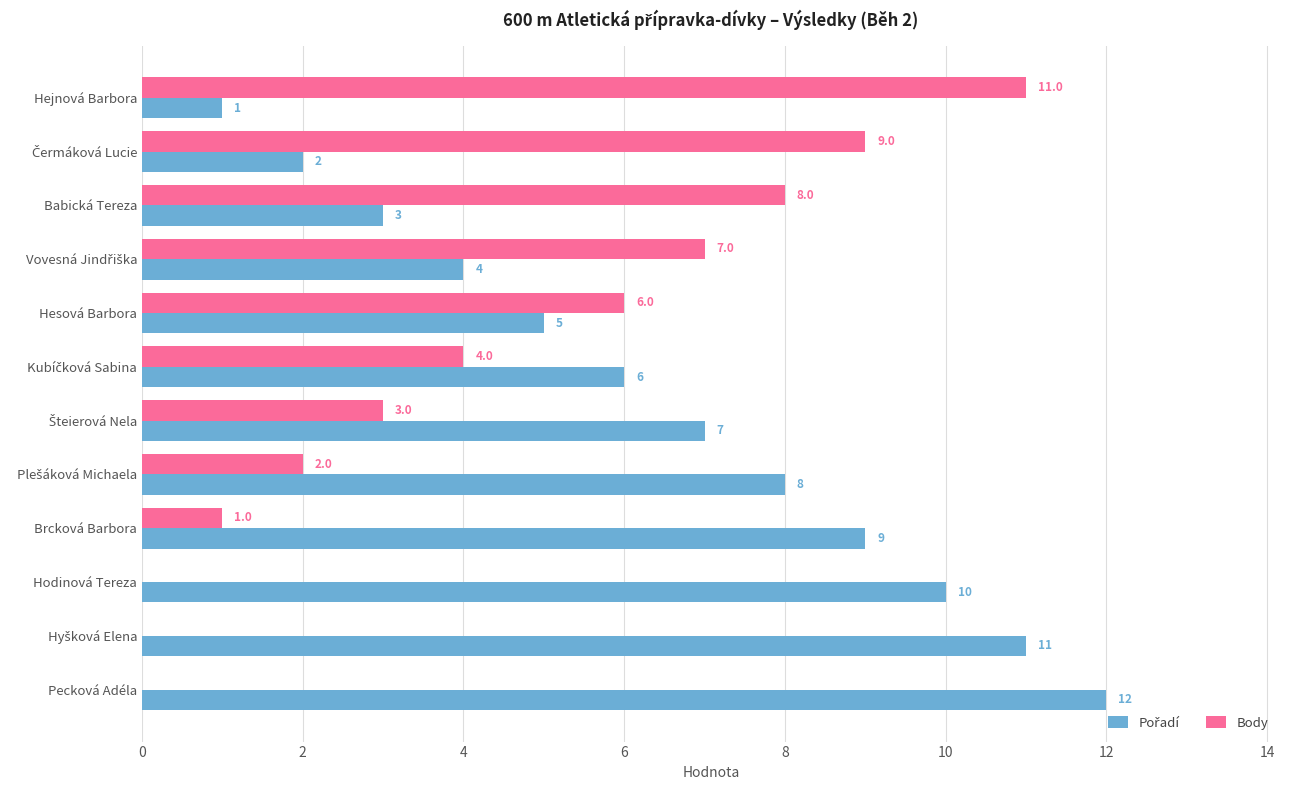

What is the greatest value displayed?

12